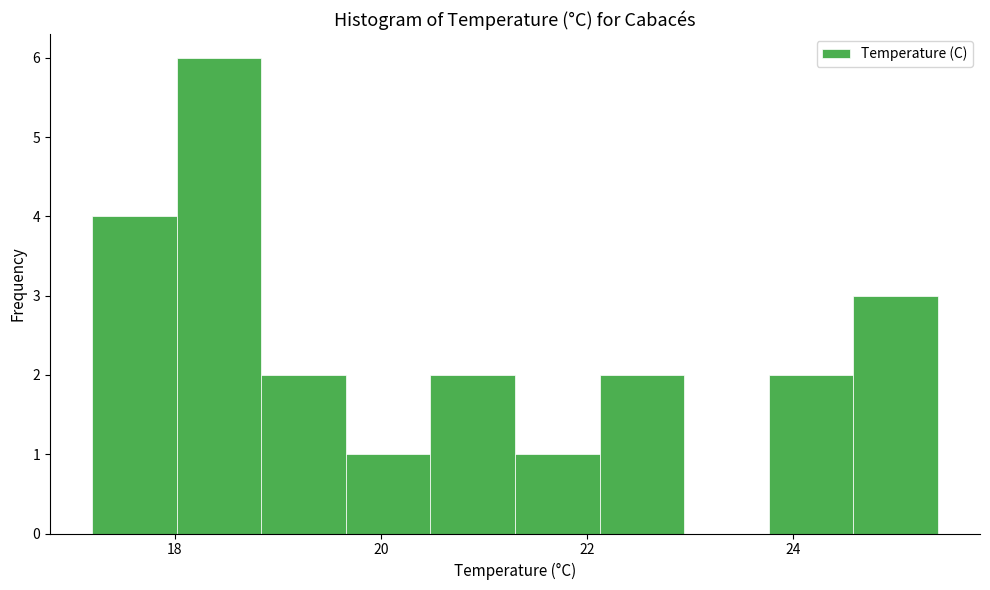

Reading left to right, list every bar in this chart as the range it spans on the x-axis followed by its height. Neither the bar edges nor the heights are printed on the chart, so give them approximately, as read against the axes.

17.20 to 18.02: 4
18.02 to 18.84: 6
18.84 to 19.66: 2
19.66 to 20.48: 1
20.48 to 21.30: 2
21.30 to 22.12: 1
22.12 to 22.94: 2
22.94 to 23.76: 0
23.76 to 24.58: 2
24.58 to 25.40: 3